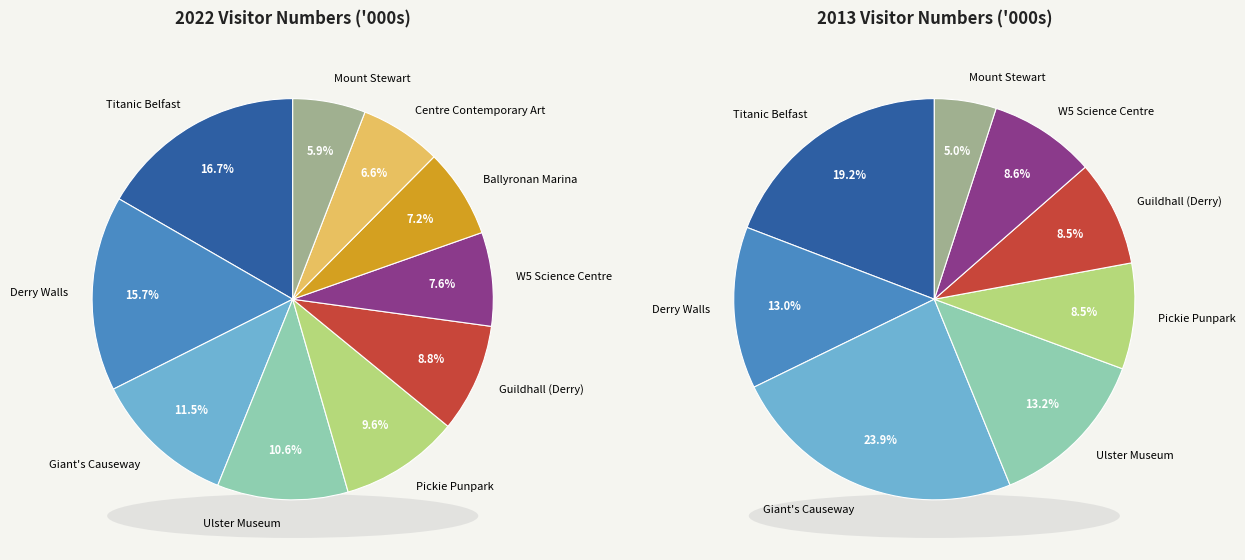

Is it true that values_2022 is 17% of the pie?

True